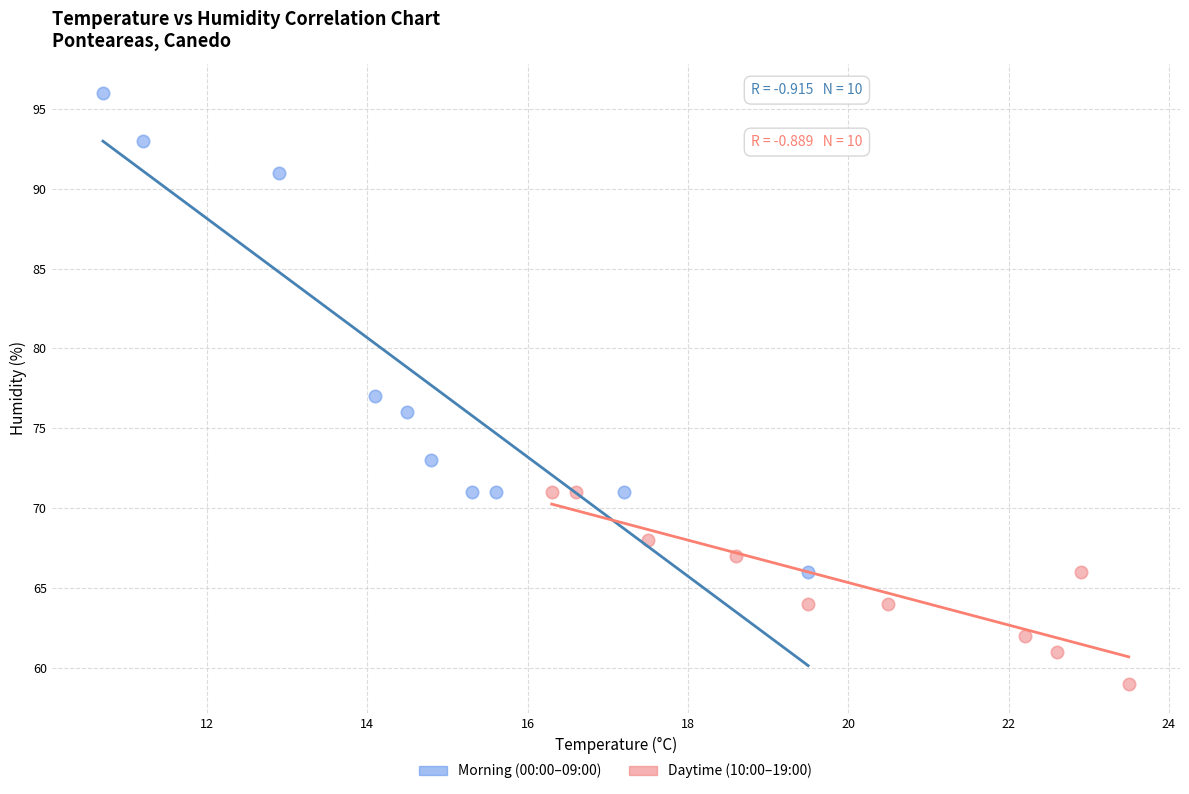

Which series has the largest Y range (max minus min)?

Morning (00:00–09:00)